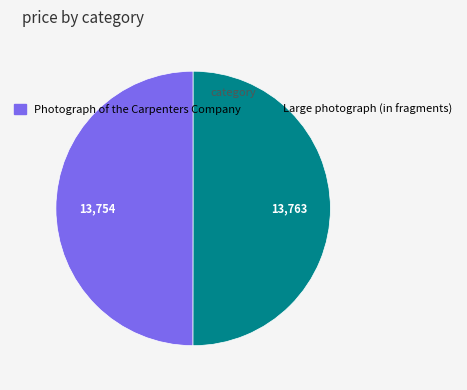

True or false: Photograph of the Carpenters Company accounts for 44% of the total.

False